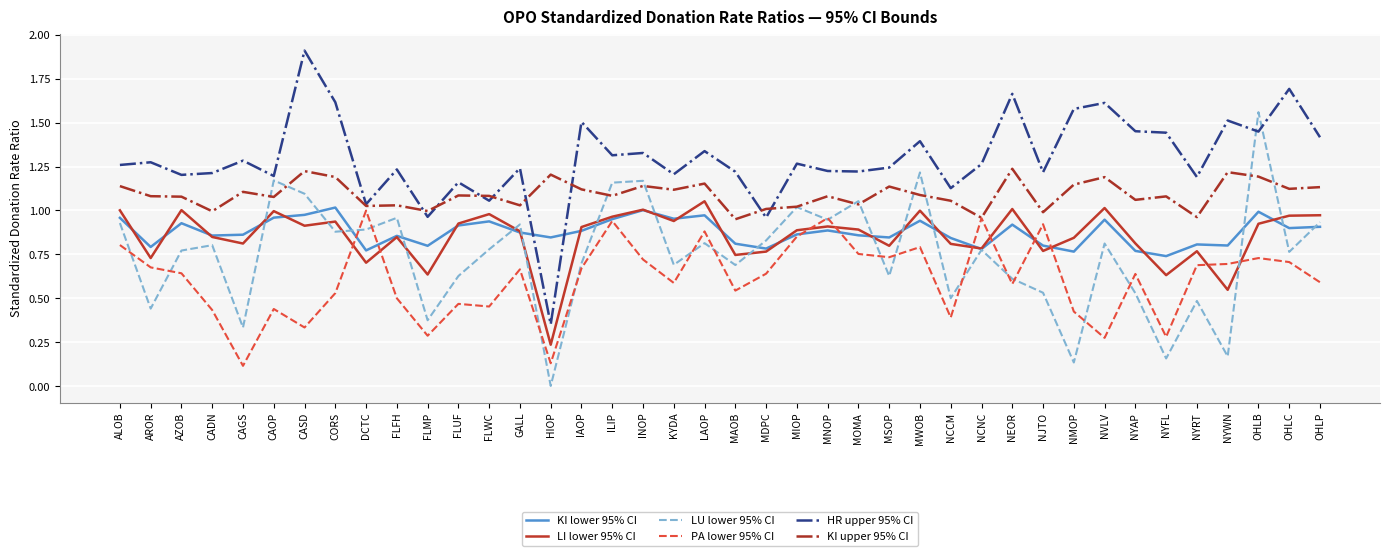

Which series changed the most between AROR and OHLP?

LU lower 95% CI